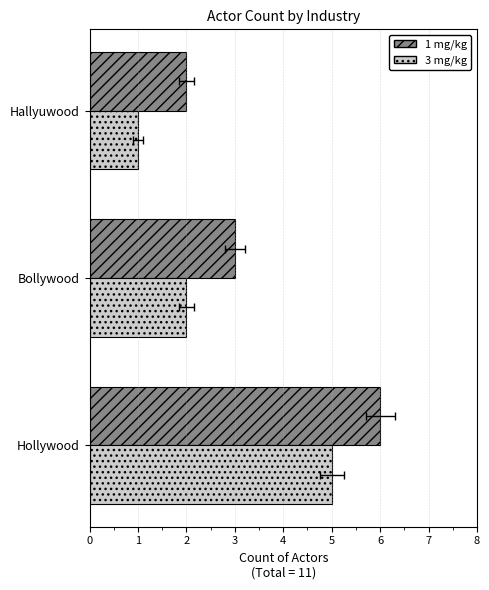

What is the value of the 1 mg/kg bar at the 3rd from the left?

2